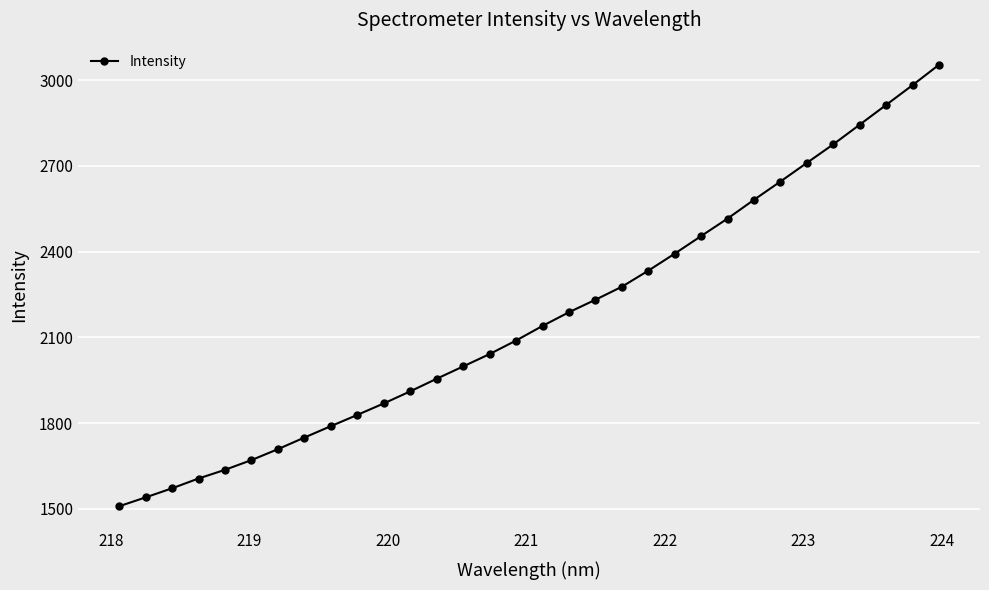

What is the average value?

2172.4